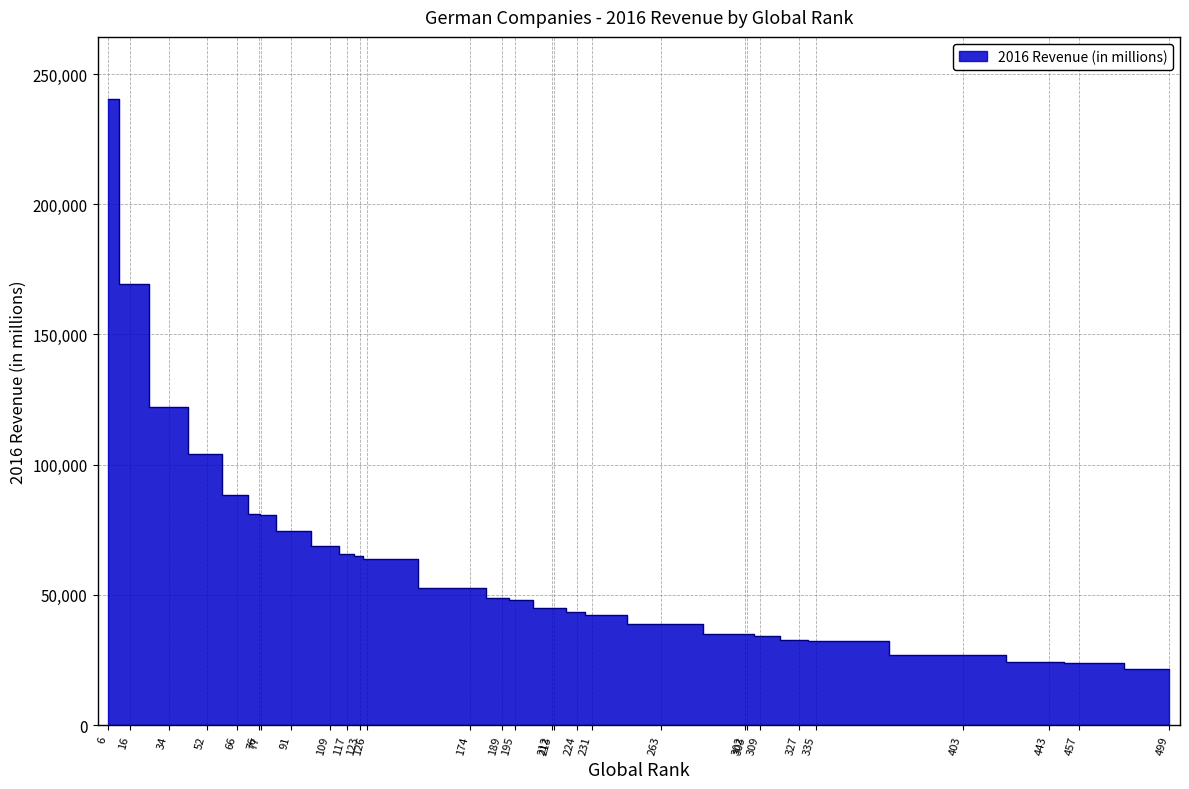

Where does the data first go above 48204?

6